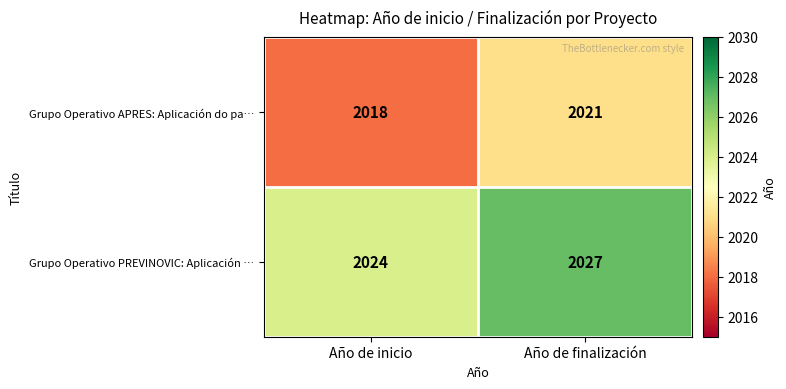

Reading left to right, extract all data points from this chart.

Grupo Operativo APRES: Aplicación do pa…: 2018	2021
Grupo Operativo PREVINOVIC: Aplicación …: 2024	2027